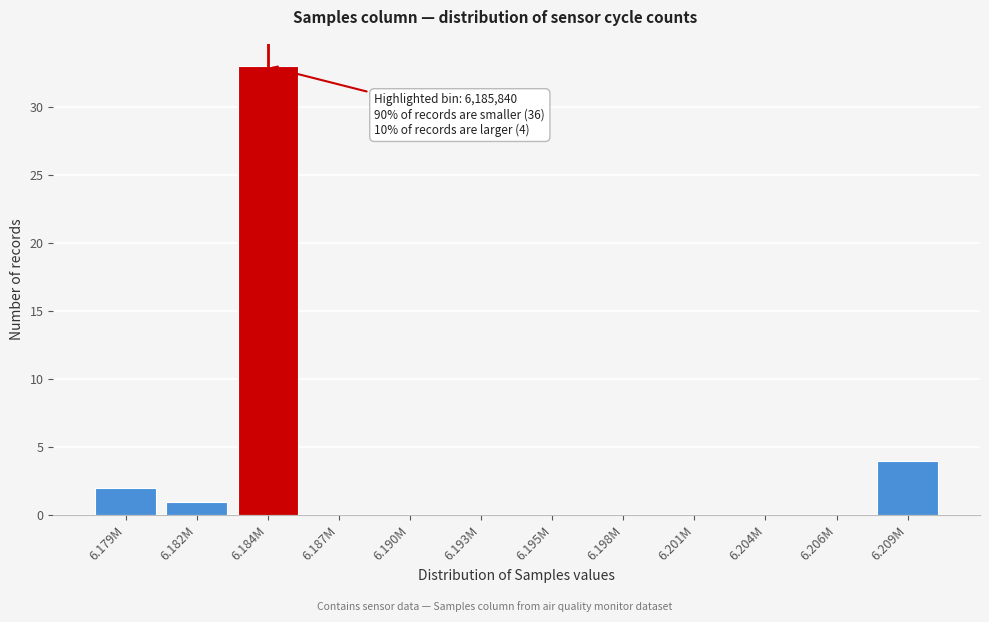

Reading left to right, transcribe all the data shown in this chart.

6.179M=2	6.182M=1	6.184M=33	6.187M=0	6.190M=0	6.193M=0	6.195M=0	6.198M=0	6.201M=0	6.204M=0	6.206M=0	6.209M=4